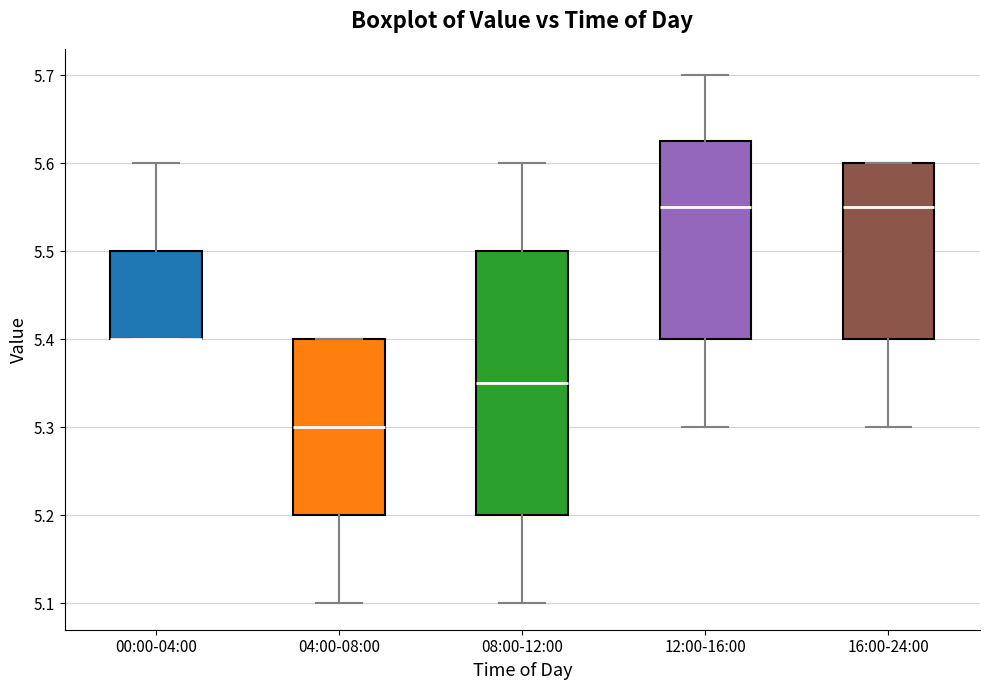

Reading left to right, transcribe this box plot: for each box, give where its median line is, the range the box spans, and where its two whiskers end, as read against the y-axis. The values are not printed on the chart, so give them approximately, as read against the axis.

00:00-04:00: median 5.40 (drawn on the box's lower edge), box 5.40 to 5.50, whiskers 5.40 to 5.60
04:00-08:00: median 5.30, box 5.20 to 5.40, whiskers 5.10 to 5.40
08:00-12:00: median 5.35, box 5.20 to 5.50, whiskers 5.10 to 5.60
12:00-16:00: median 5.55, box 5.40 to 5.63, whiskers 5.30 to 5.70
16:00-24:00: median 5.55, box 5.40 to 5.60, whiskers 5.30 to 5.60